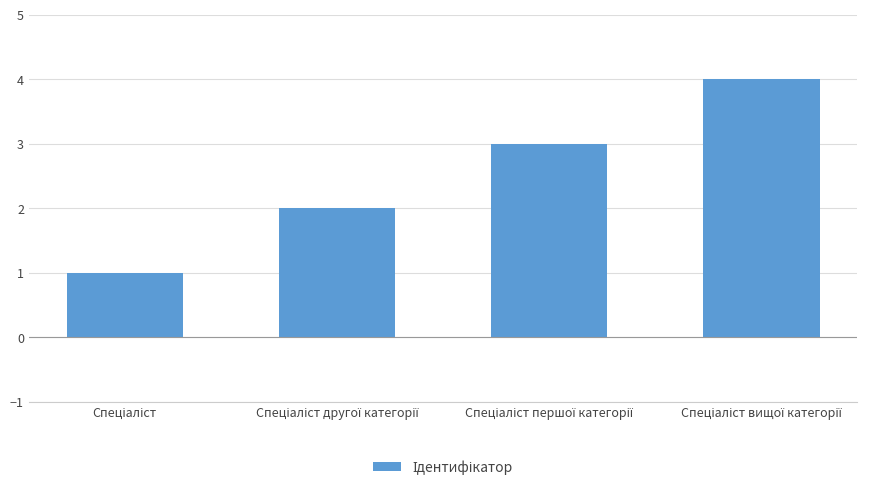

What is the greatest value displayed?

4